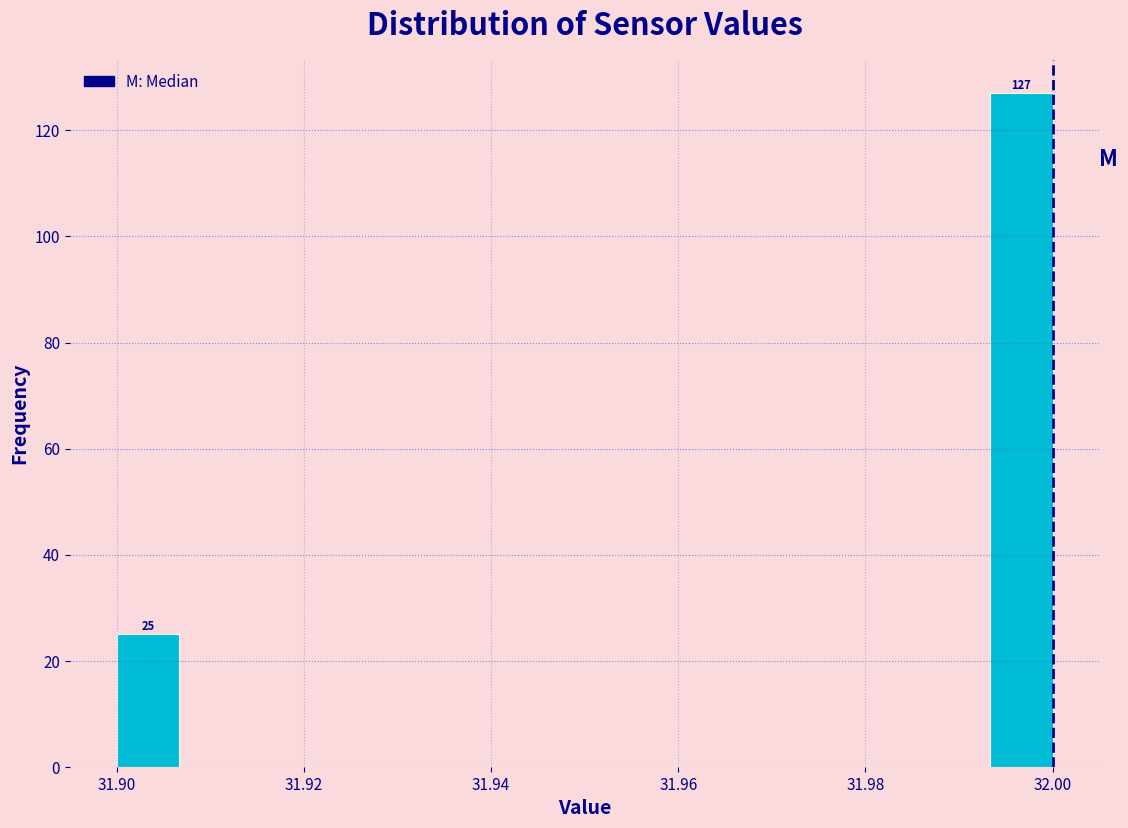

Read against the x-axis, roughly where is the centre of the tallest bar?

31.996